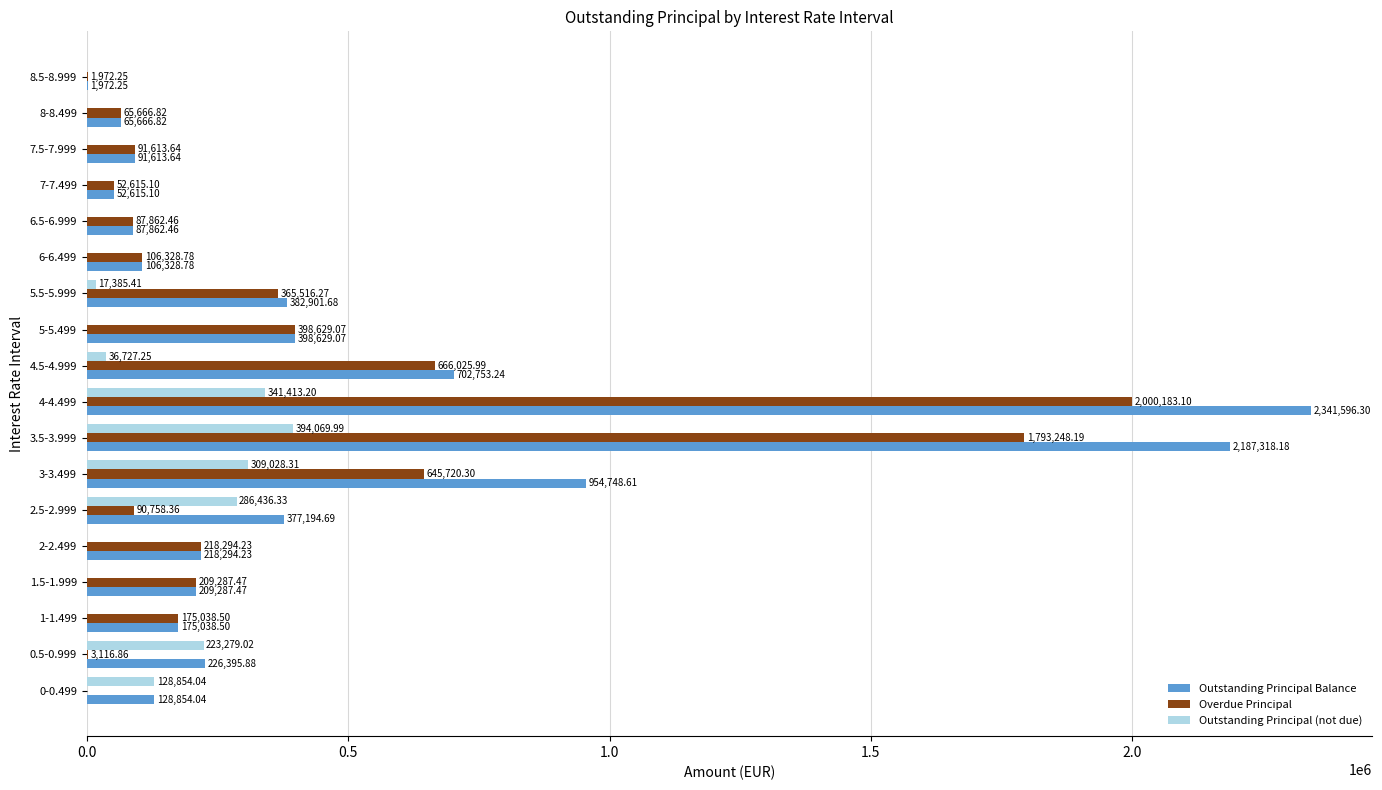

What is the sum of all Outstanding Principal Balance values?

8709070.9